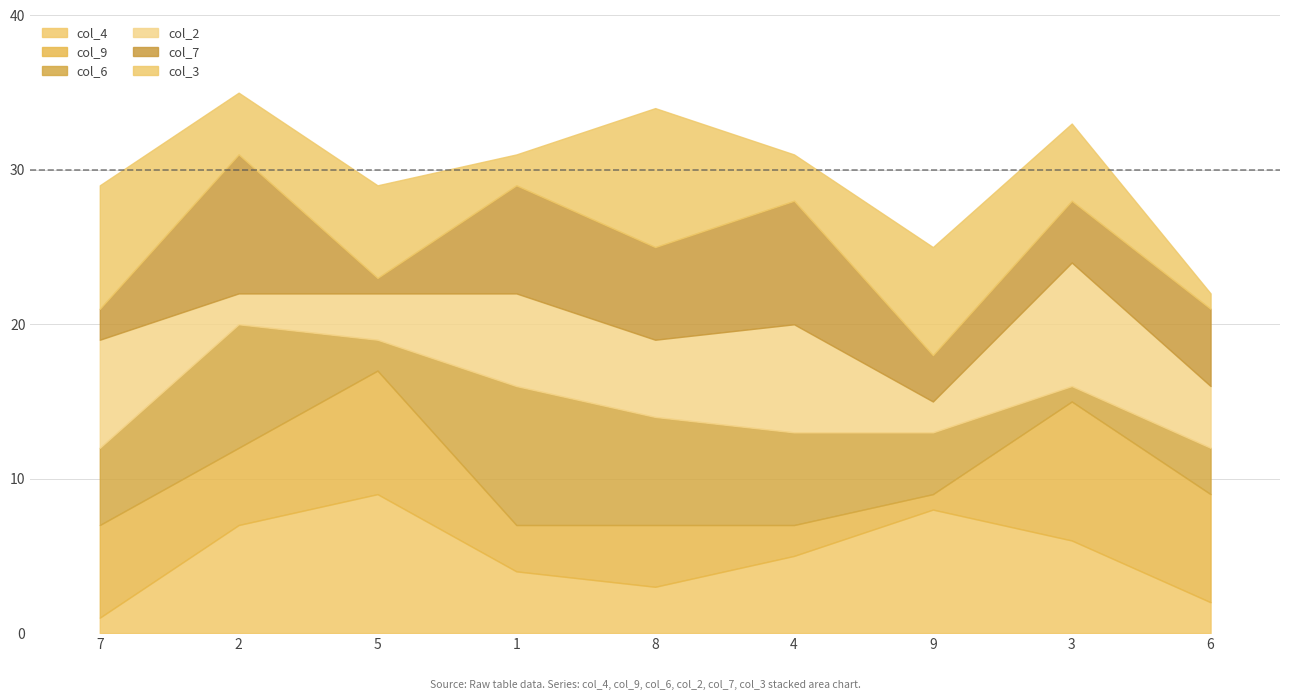

At which category is the sum across all series the highest?

2